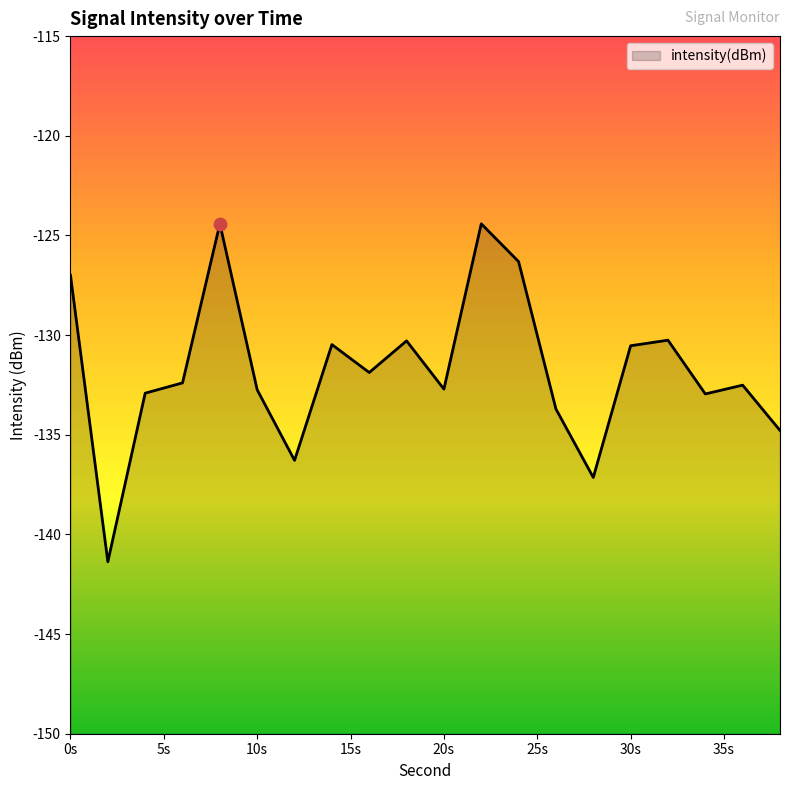

Between 16 and 38, which is larger?

16